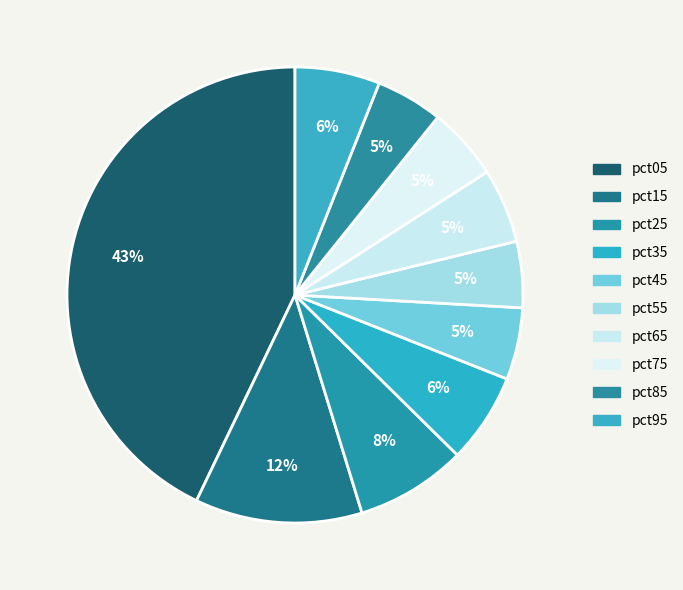

Combined, what portion of the pie is pct45 and pct25?

13.0%